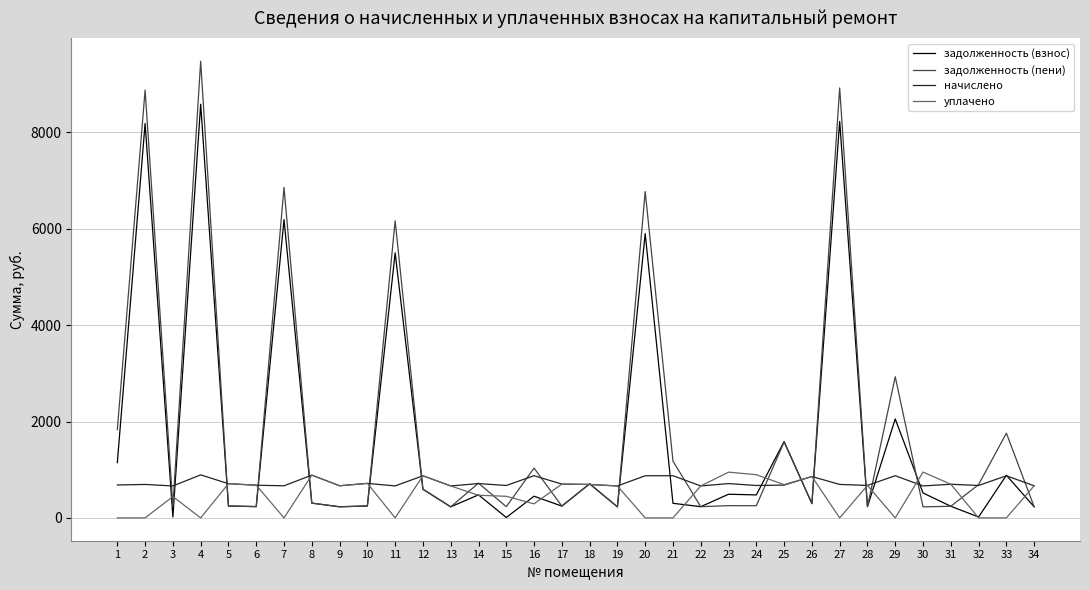

At which category is the sum across all series the highest?

4